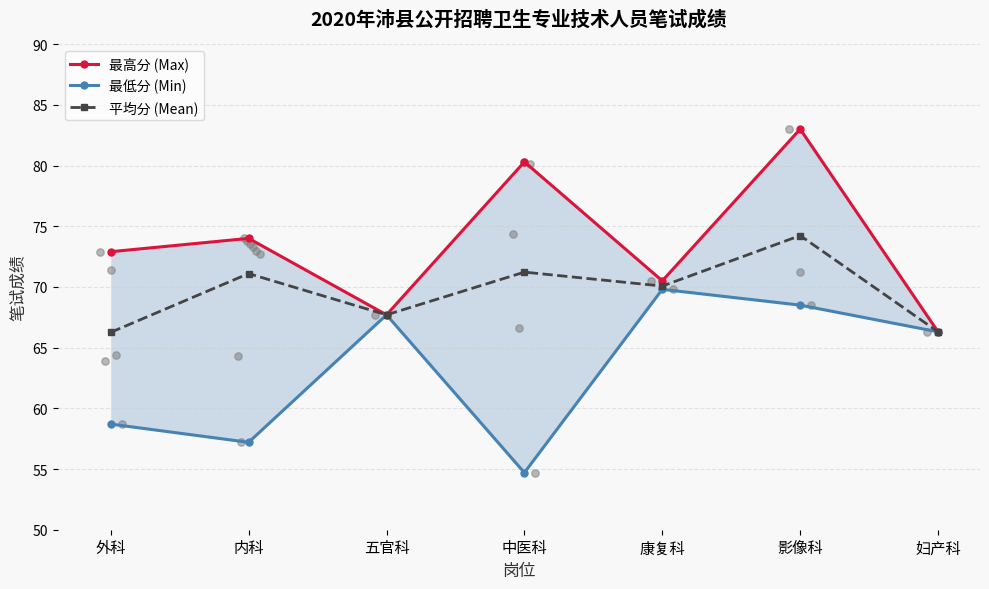

At how many categories does at least one series exceed 66?

7